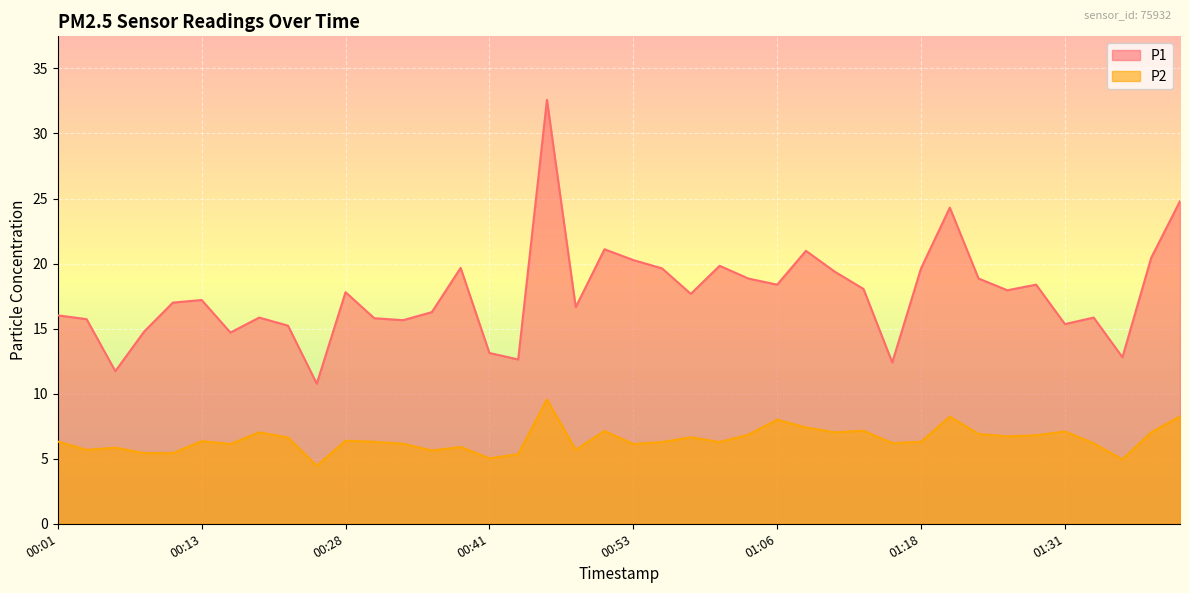

Between 00:06 and 01:34, which is larger?

01:34